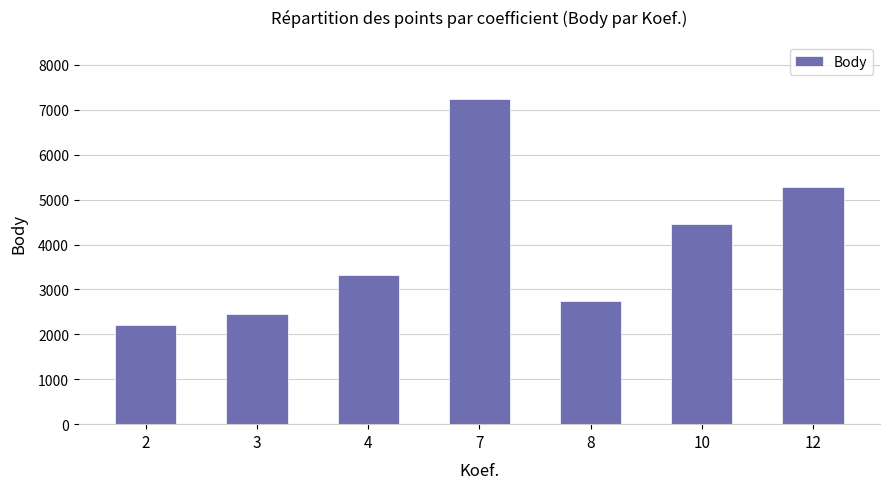

What is the sum of the values at 2 and 12?

7489